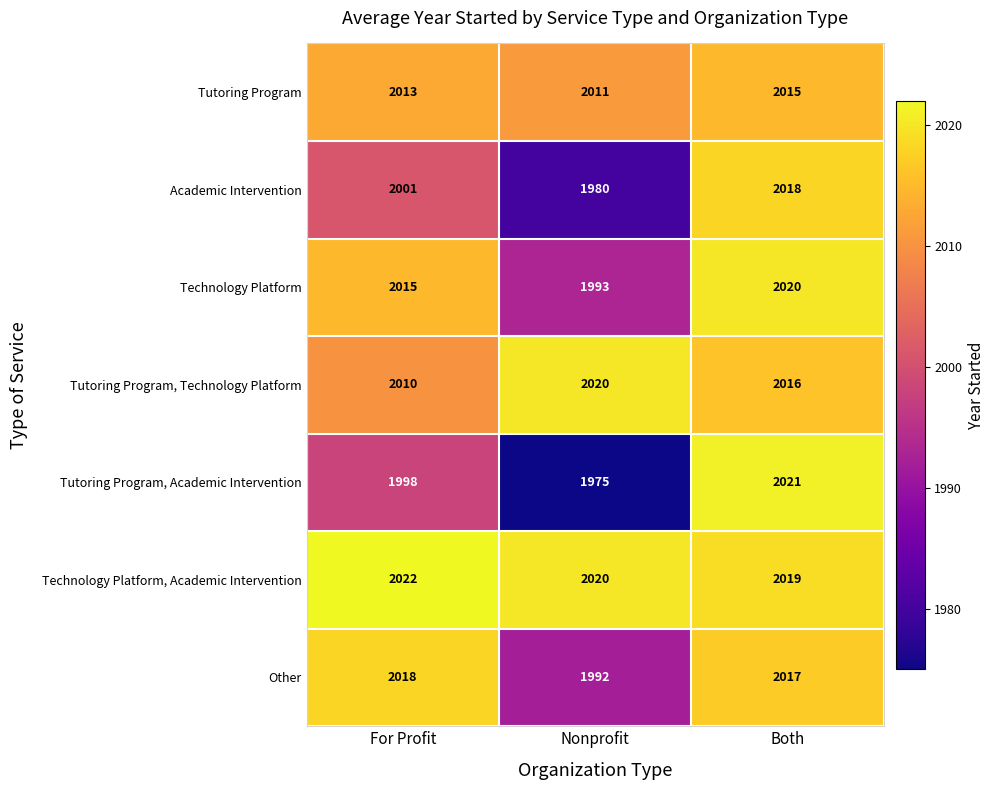

What is the approximate value of Academic Intervention at Nonprofit?

1980